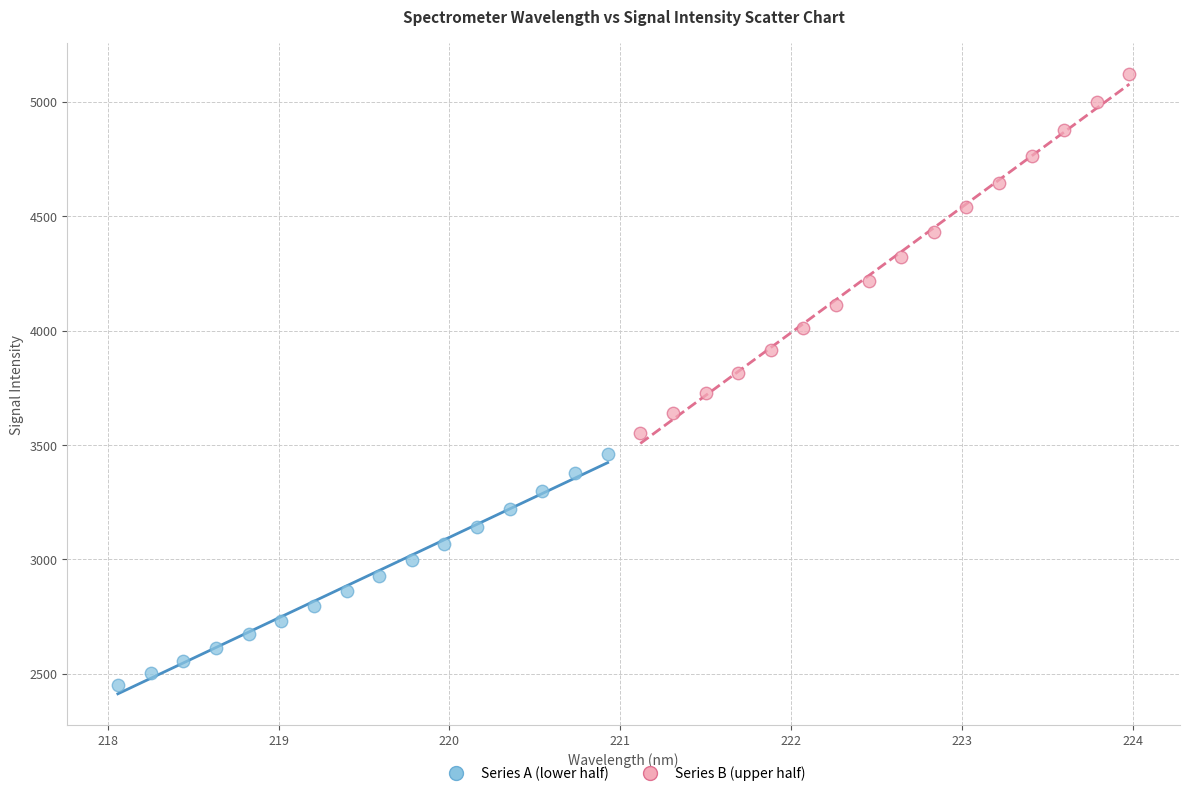

What are all the series names shown in the legend?

Series A (lower half), Series B (upper half)